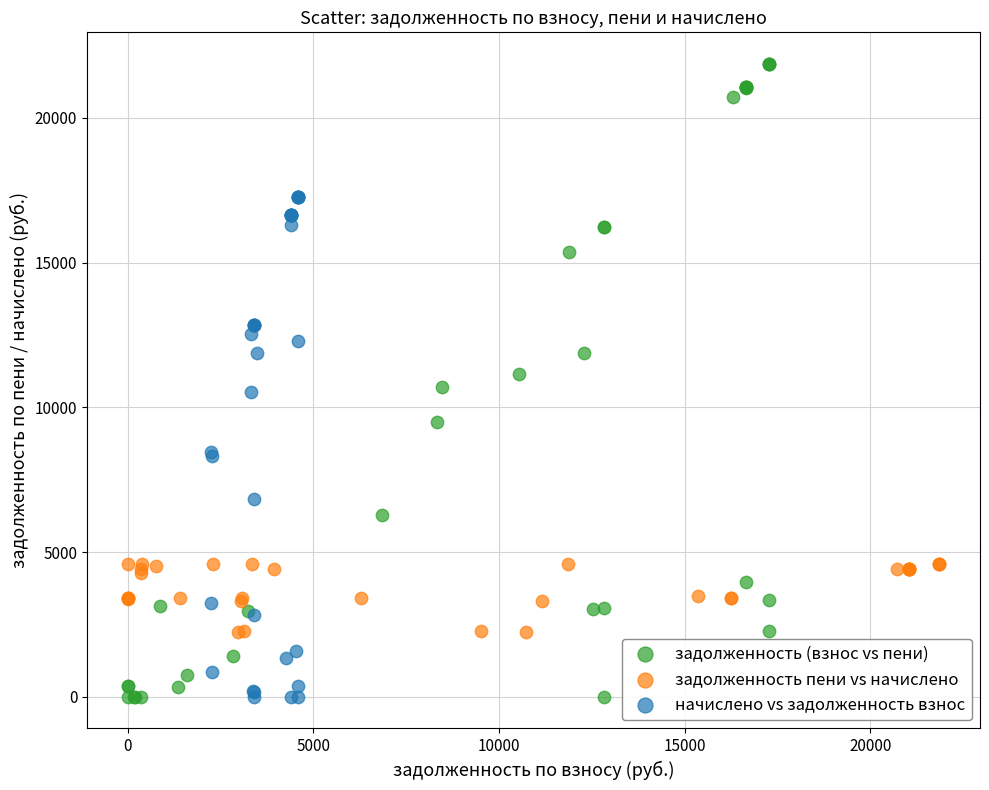

Which series contains the highest Y value?

задолженность (взнос vs пени)